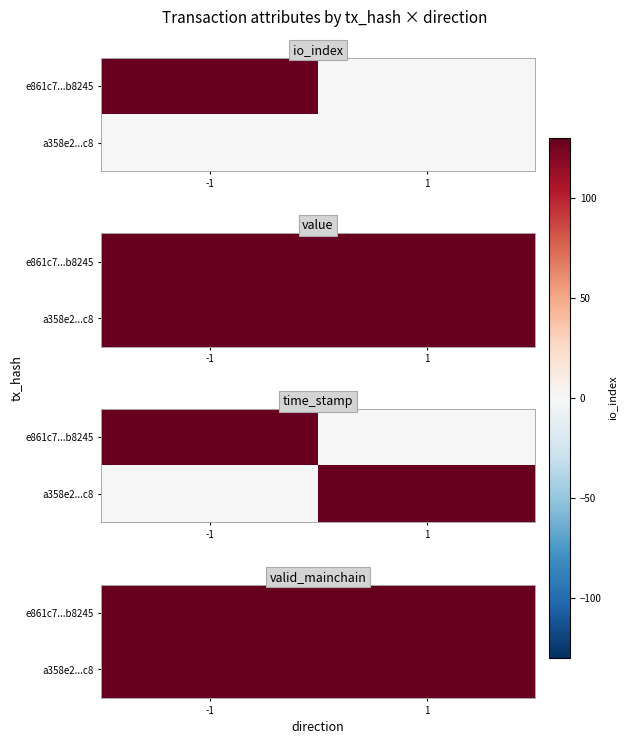

Is the value of e861c7c068948306f54185cd2fbeb78ef8b8245 at direction greater than the value of a358e2a2f9b960c76e07d03017677215ae5b8c8 at direction?

No